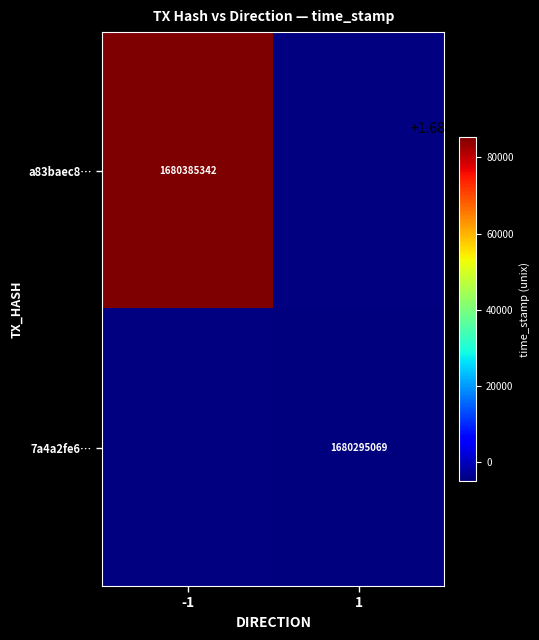

The 7a4a2fe6… series shows 2340567829 at 1. True or false?

False